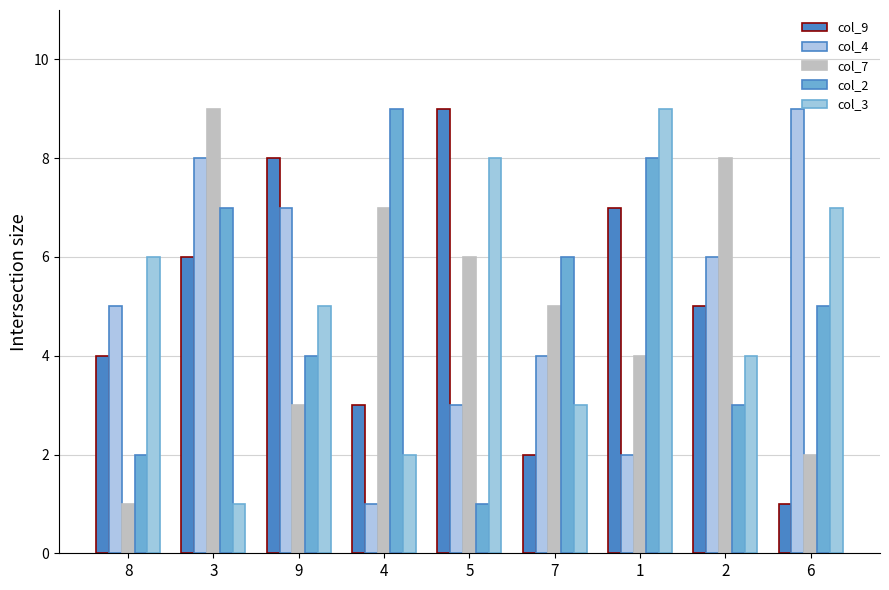

How many data points does each series have?

9